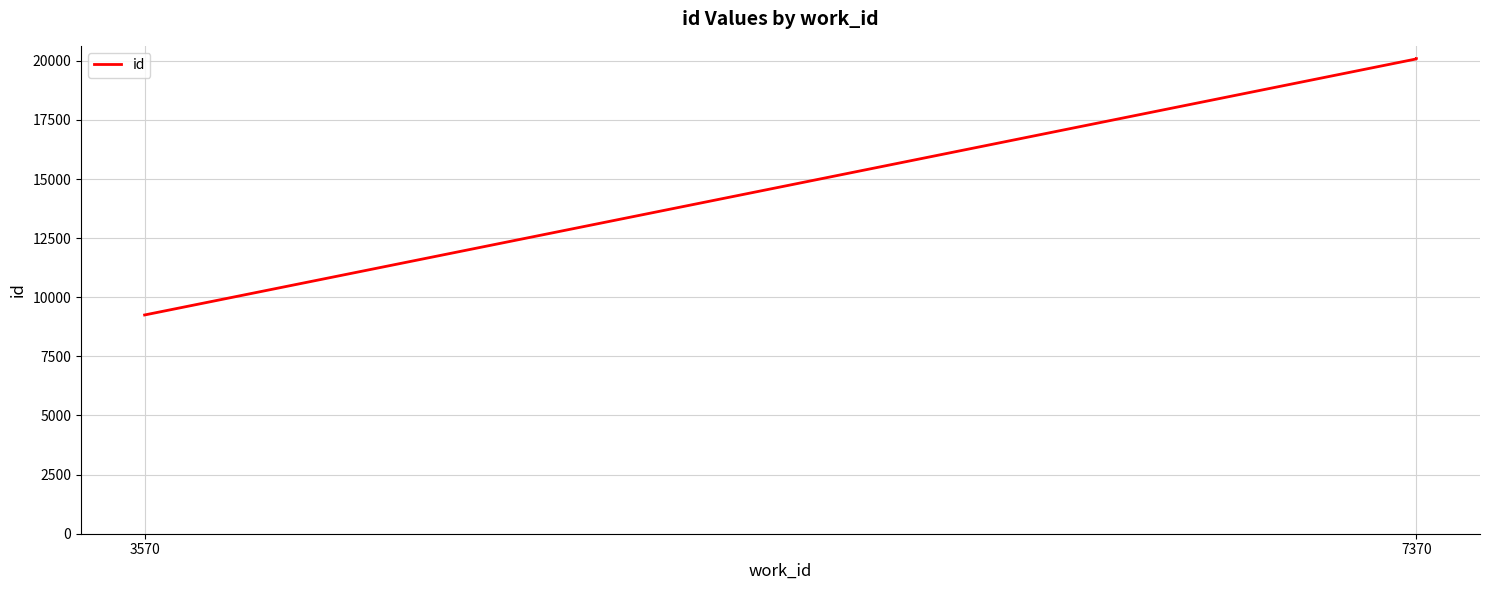

The chart shows a value of 5128 at 7370. True or false?

False